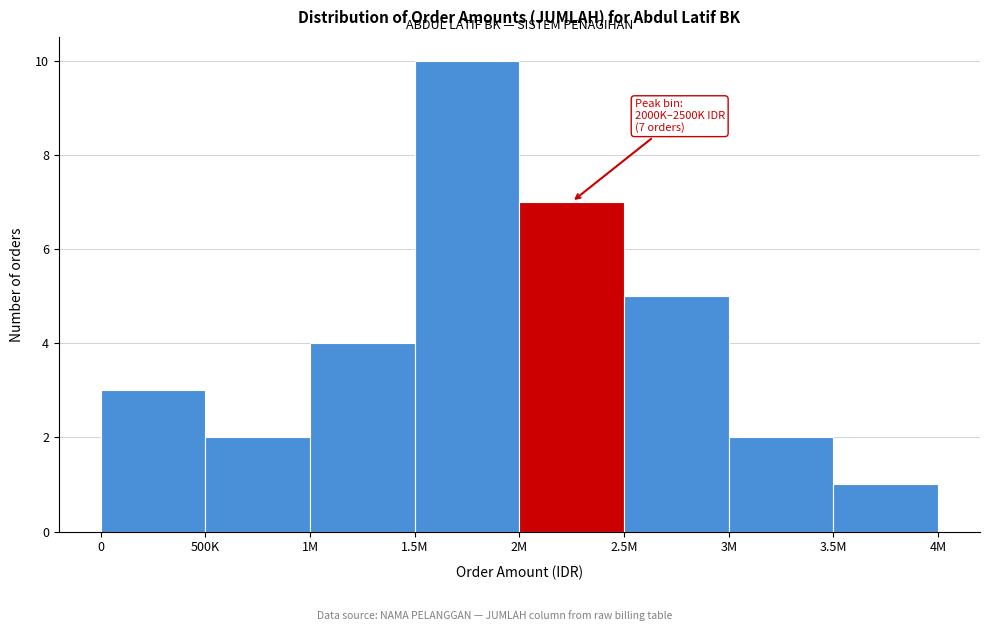

Reading left to right, extract all data points from this chart.

3	2	4	10	7	5	2	1